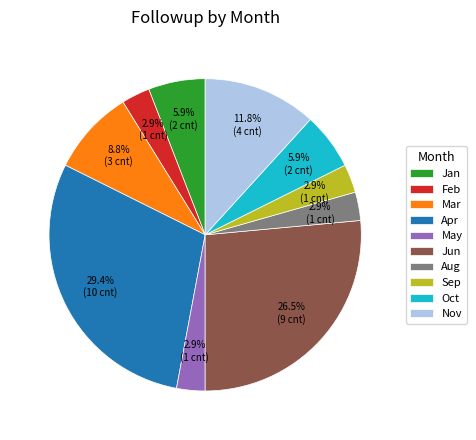

Does Aug represent more than half of the total?

No